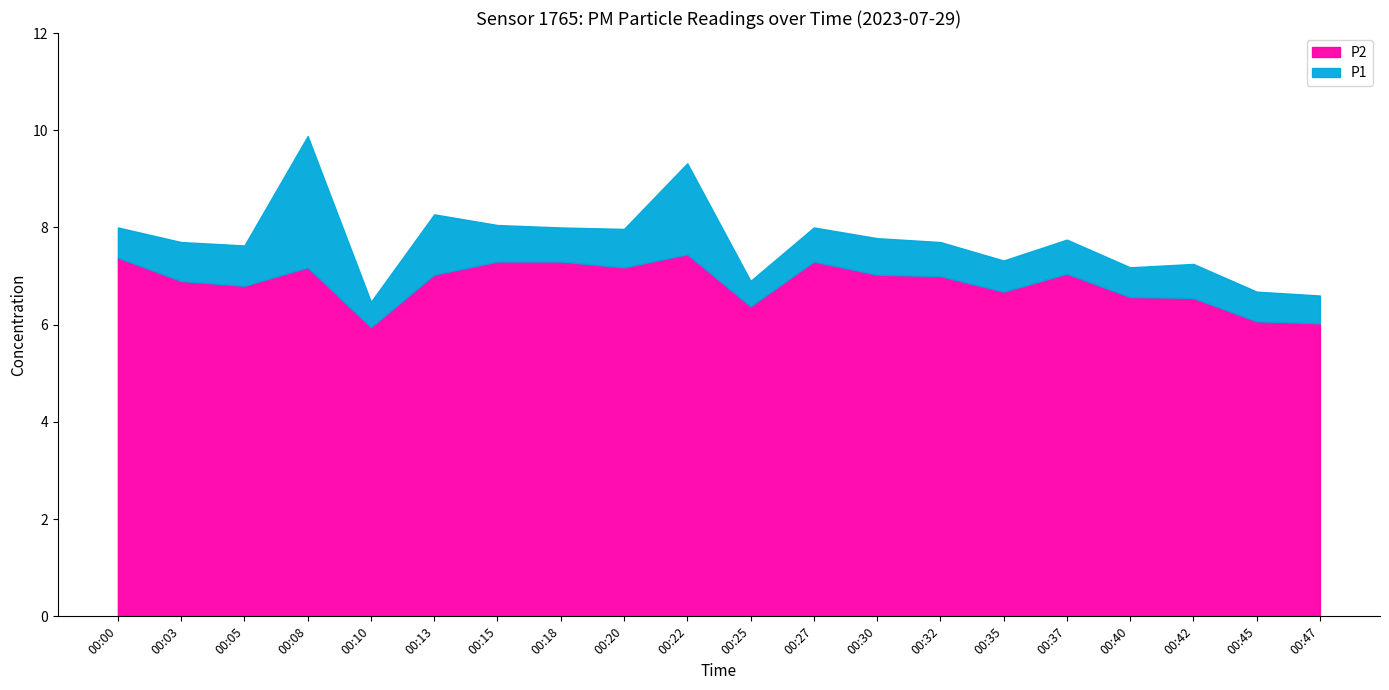

List the labels in order of P2 value, smallest first.

00:10, 00:47, 00:45, 00:25, 00:42, 00:40, 00:35, 00:05, 00:03, 00:32, 00:13, 00:30, 00:37, 00:08, 00:20, 00:15, 00:18, 00:27, 00:00, 00:22